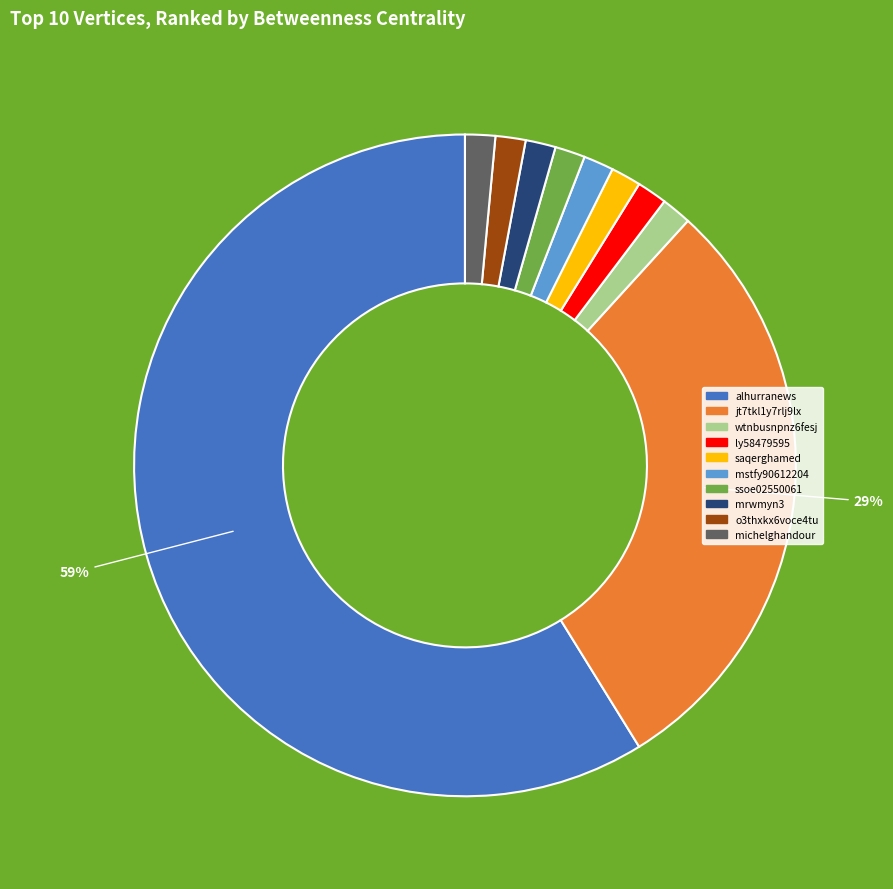

To the nearest percent, what is the combined percentage of jt7tkl1y7rlj9lx and mstfy90612204?

31%